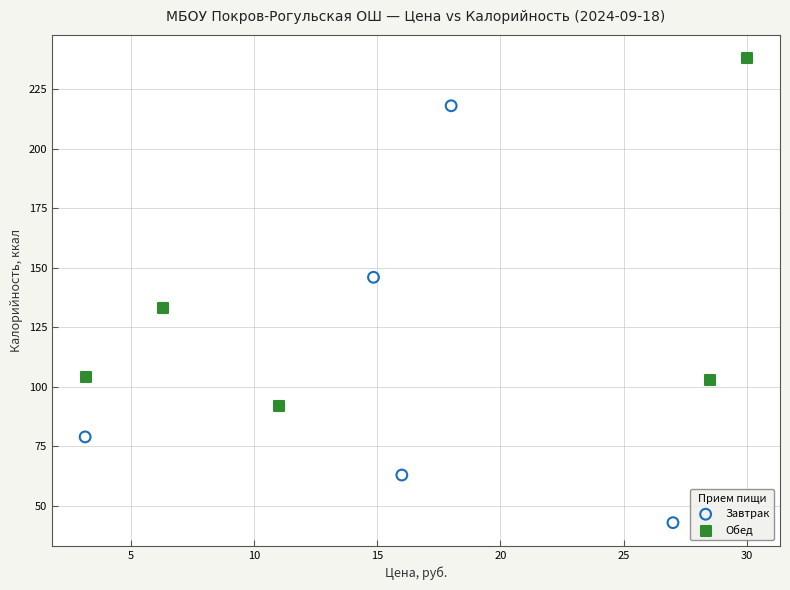

Which series has the widest spread of Y values?

Завтрак